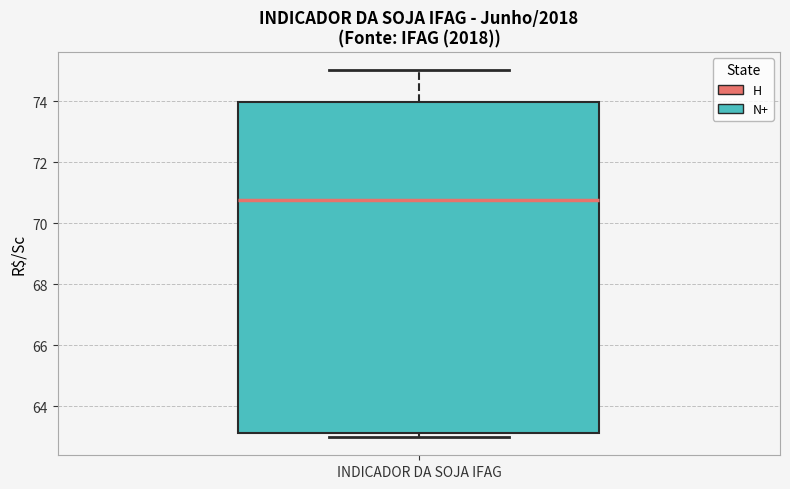

Where does the median line of the box for INDICADOR DA SOJA IFAG sit on the y-axis? The values are not printed on the chart, so give them approximately, as read against the axis.

70.8